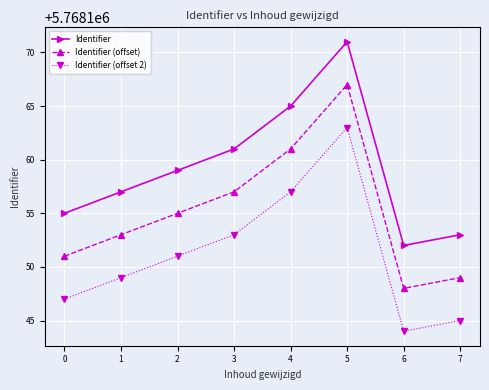

True or false: Identifier (offset 2) has a value of 8564223 at 3.

False